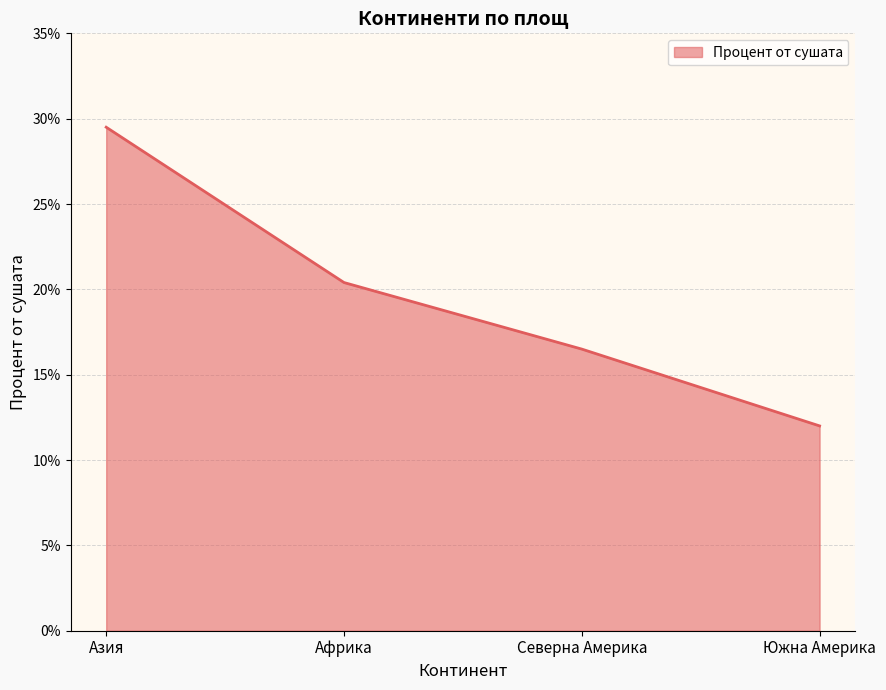

Which category has the highest value across all series?

Азия